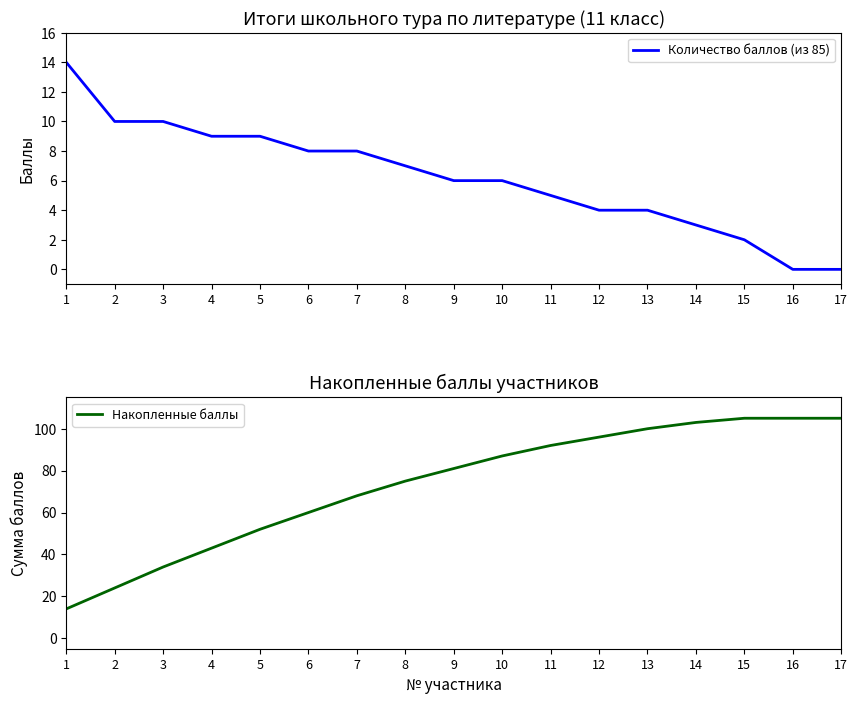

At 8, list the series in order from smallest to largest.

Количество баллов (из 85), Накопленные баллы